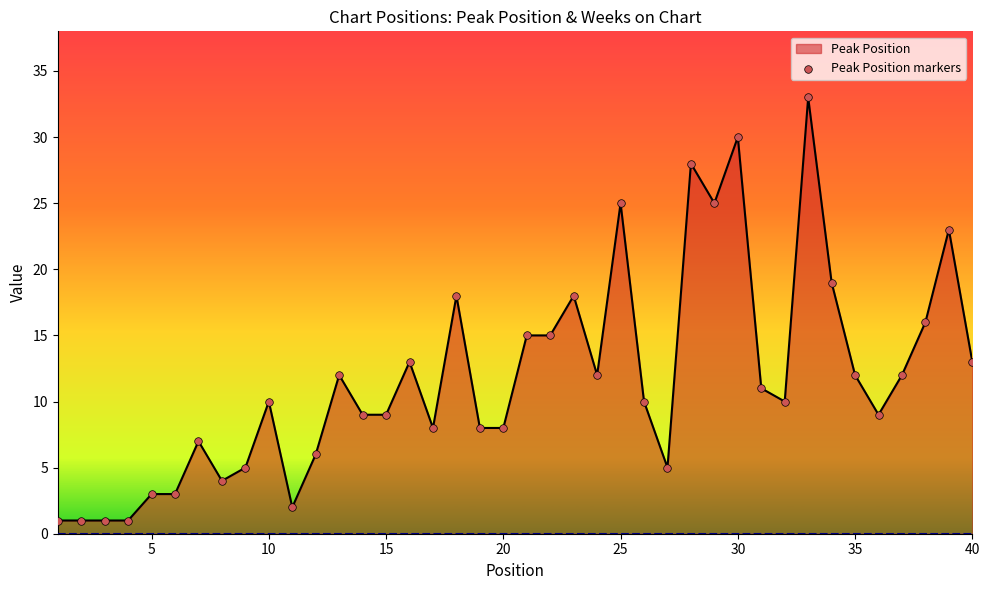

Which series has the widest spread of Y values?

Peak Position